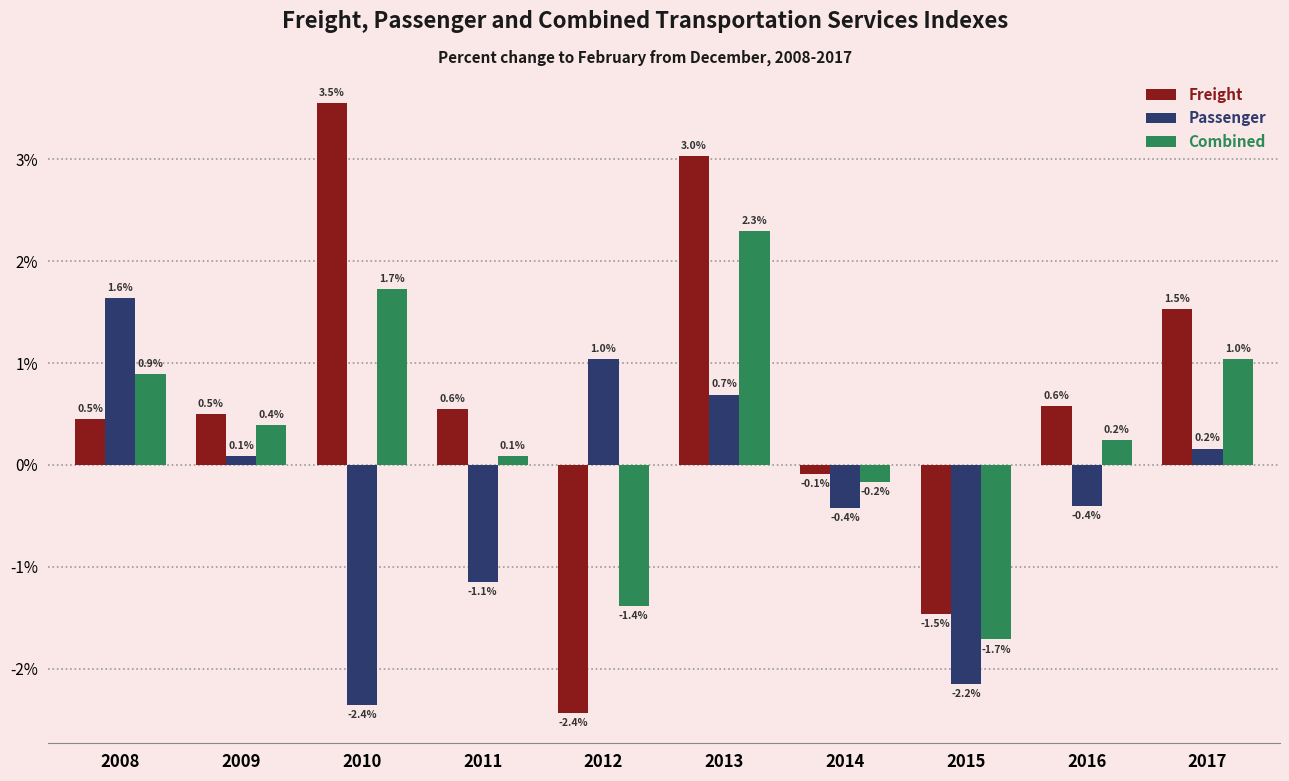

What is the difference between the highest and lowest values at 2012?

3.5